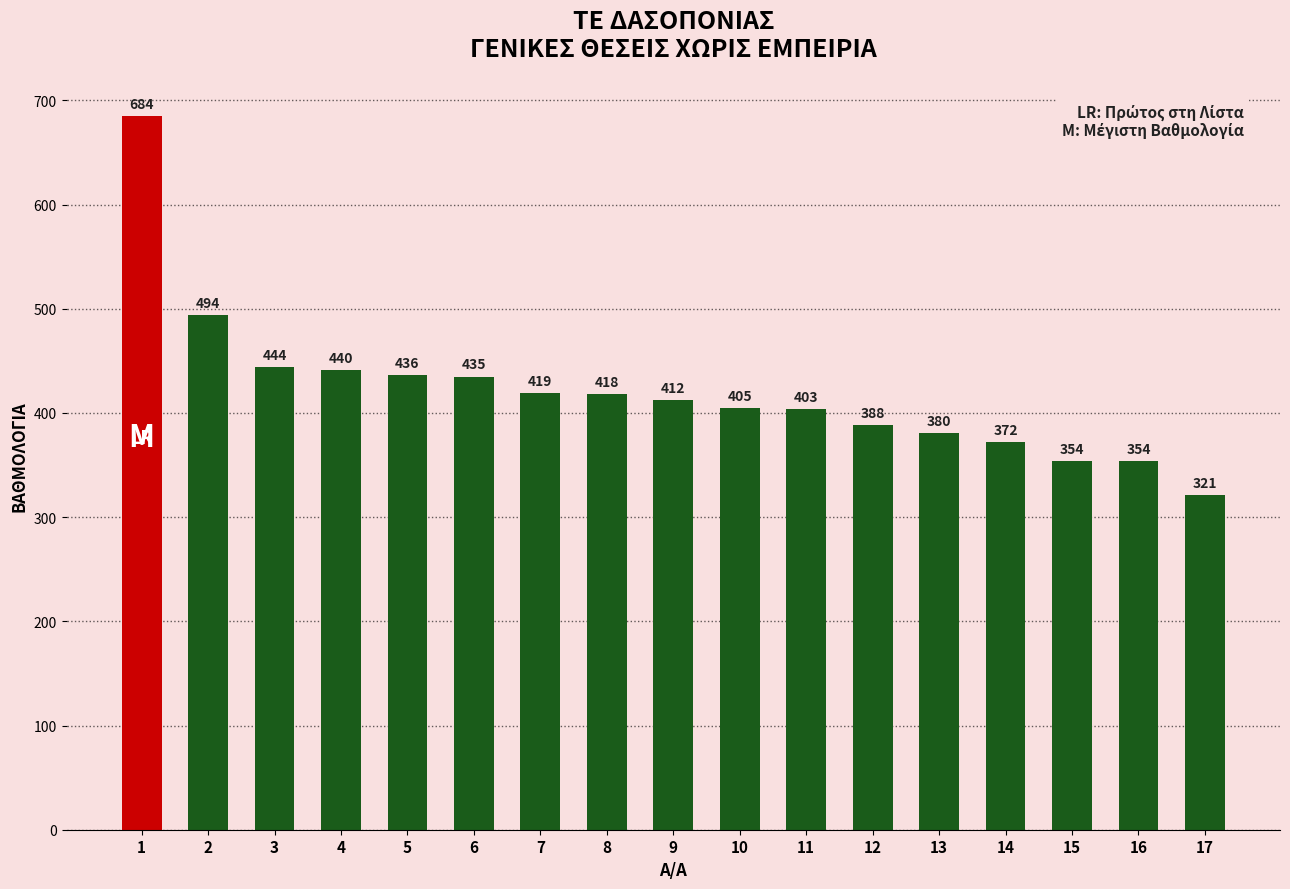

What value does the data have at 9?

412.0